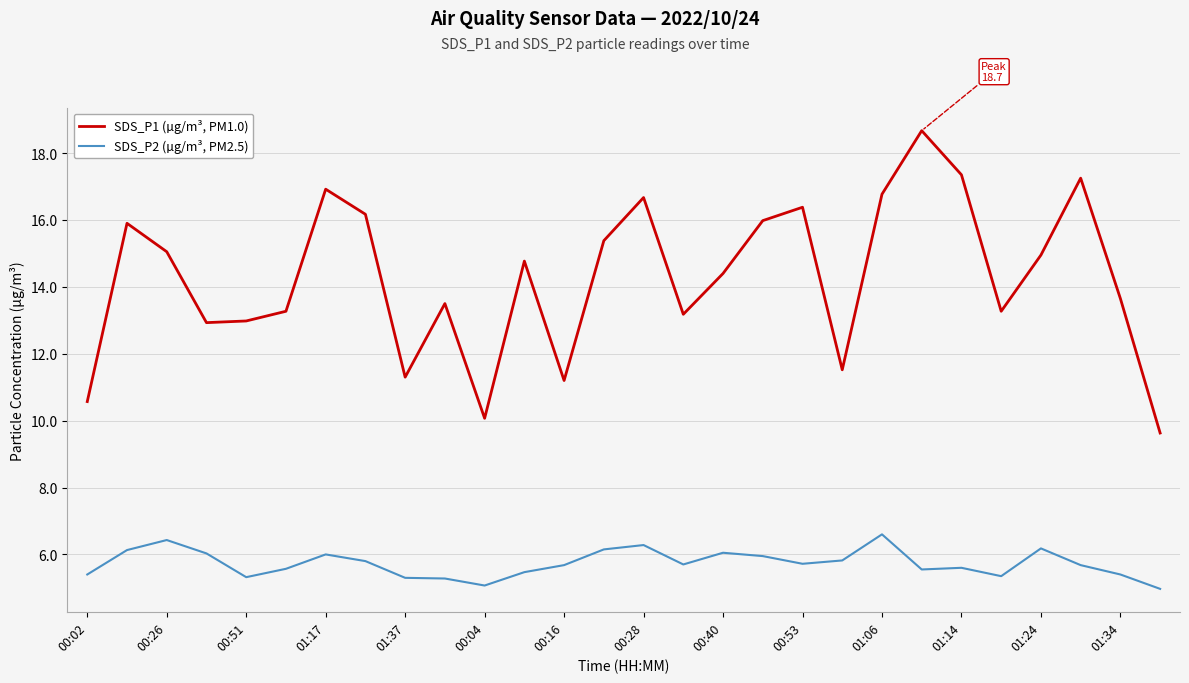

Which series has the largest total across all categories?

SDS_P1 (µg/m³, PM1.0)